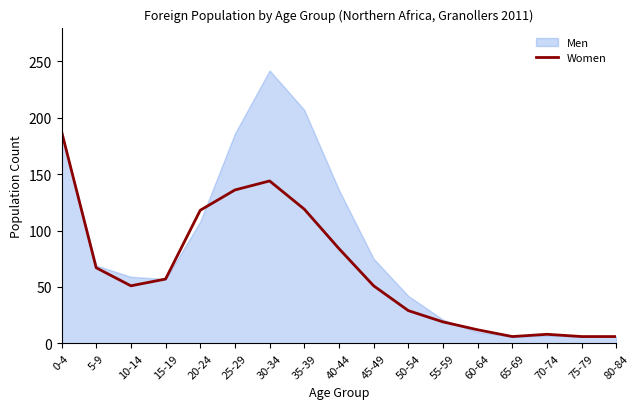

Where is Women nearest to the value 97?

40-44